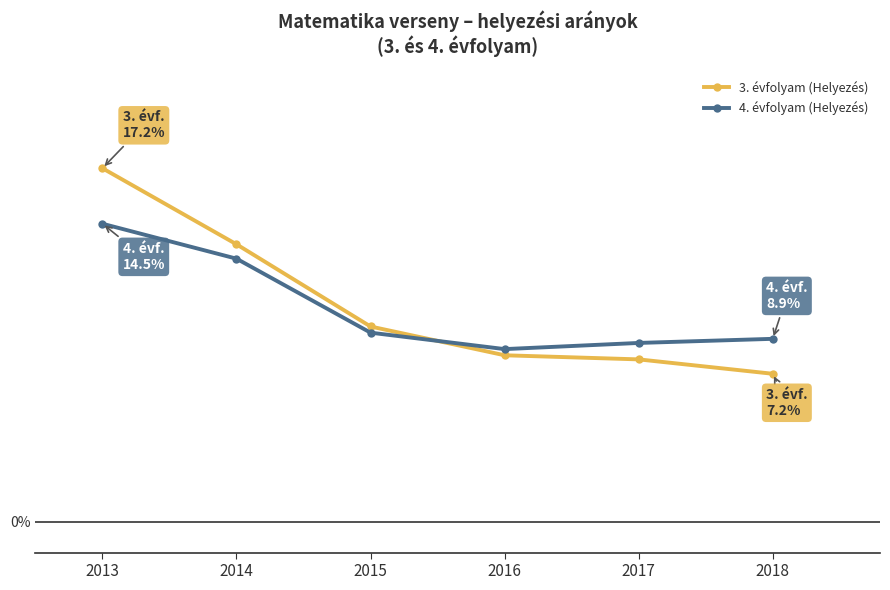

Is this an area chart (filled region under the line)?

No